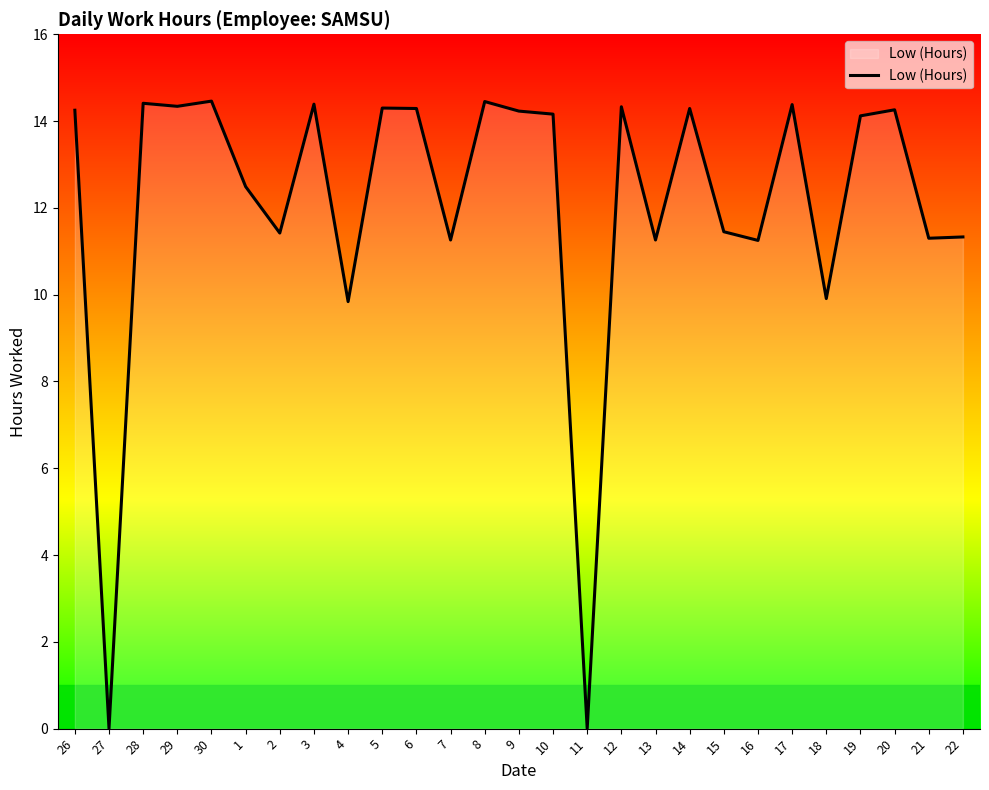

What is the greatest value displayed?

14.5